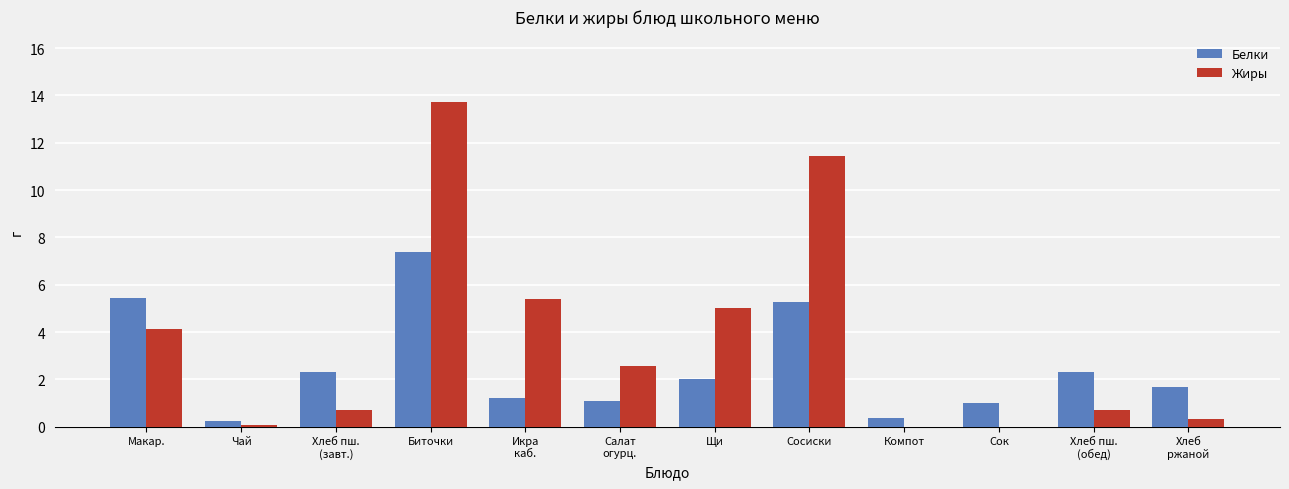

At which category is the sum across all series the highest?

Биточки